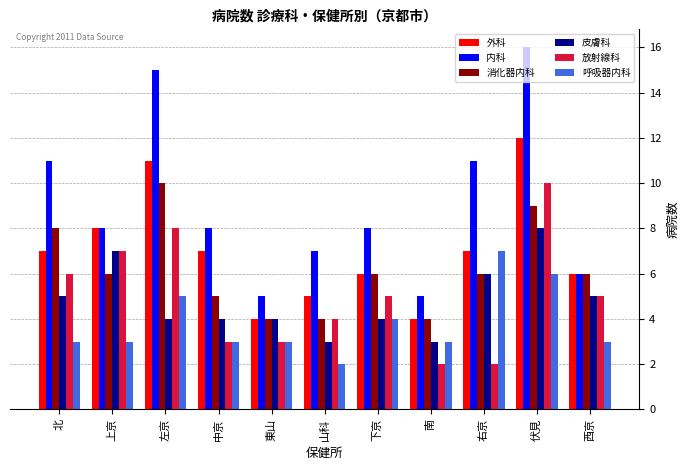

At which category is the sum across all series the highest?

伏見